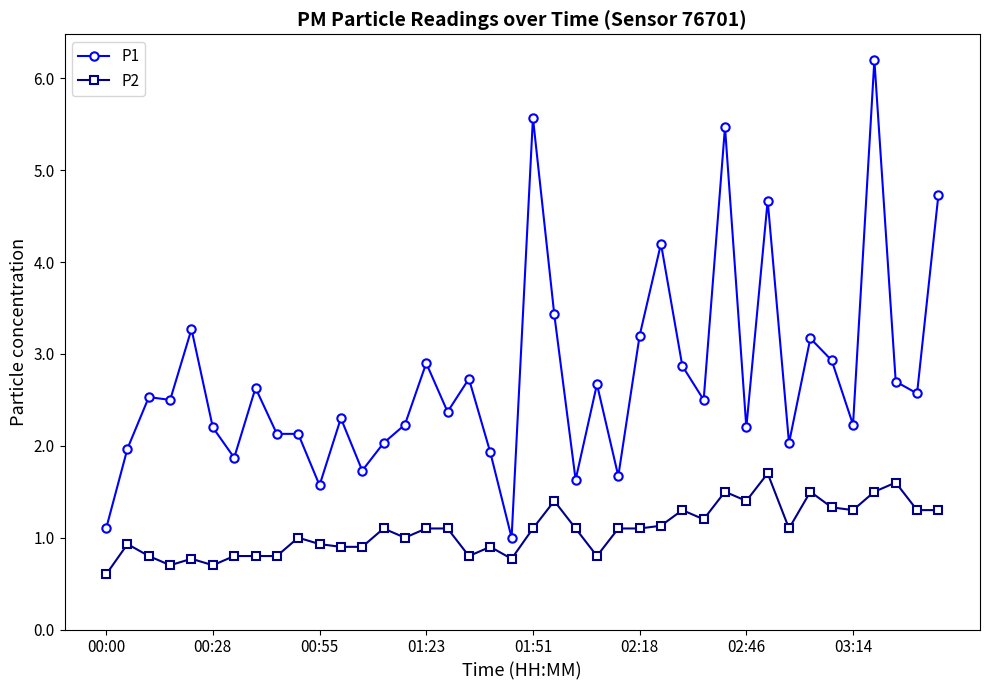

True or false: P1 has more than 1 points higher than both neighbors.

True